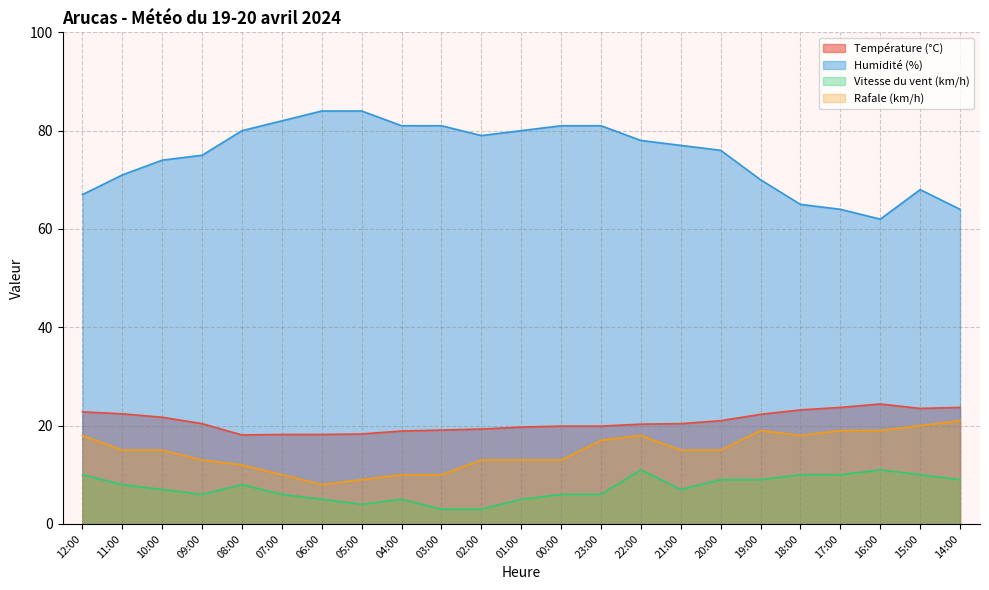

Is the value of Température (°C) at 04:00 greater than the value of Rafale (km/h) at 17:00?

No